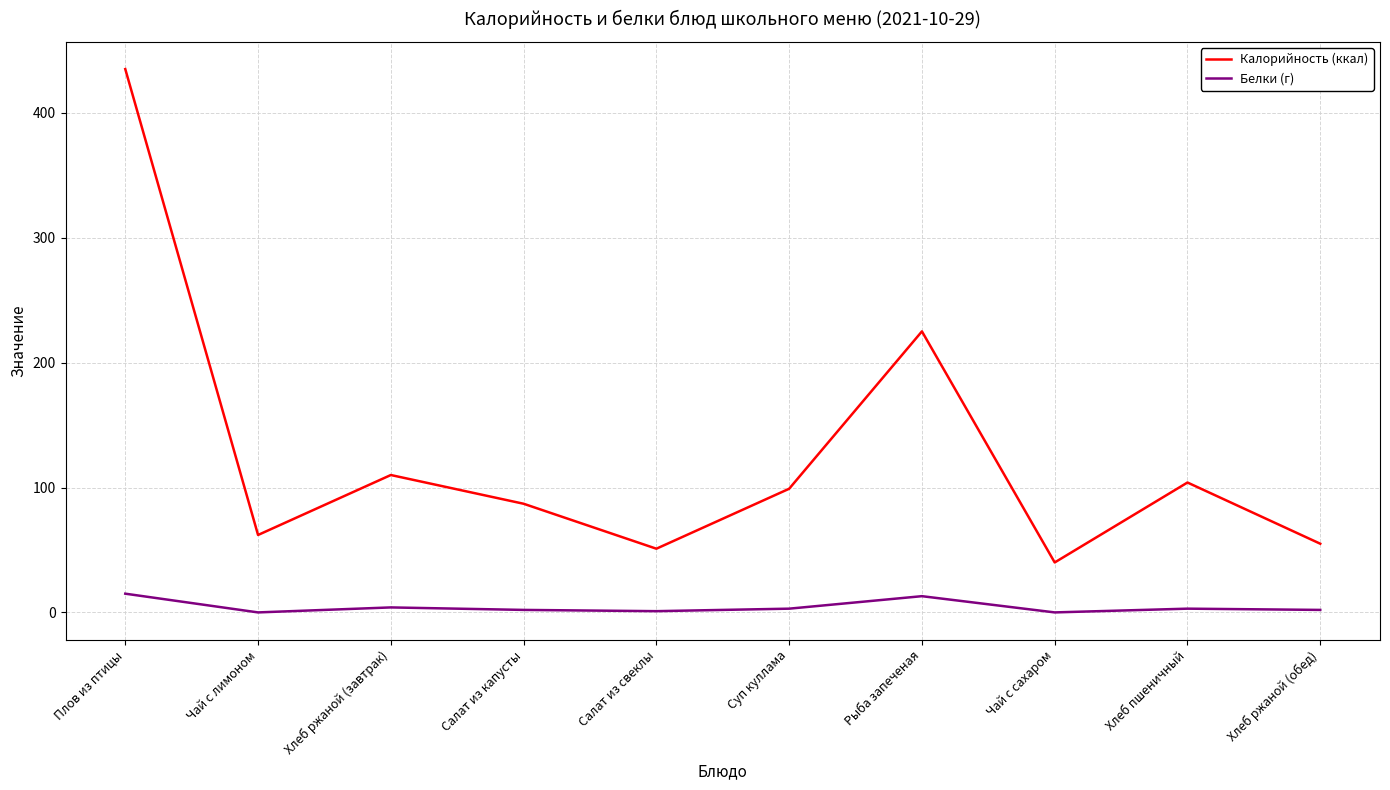

True or false: Калорийность (ккал) and Белки (г) intersect in this chart.

False